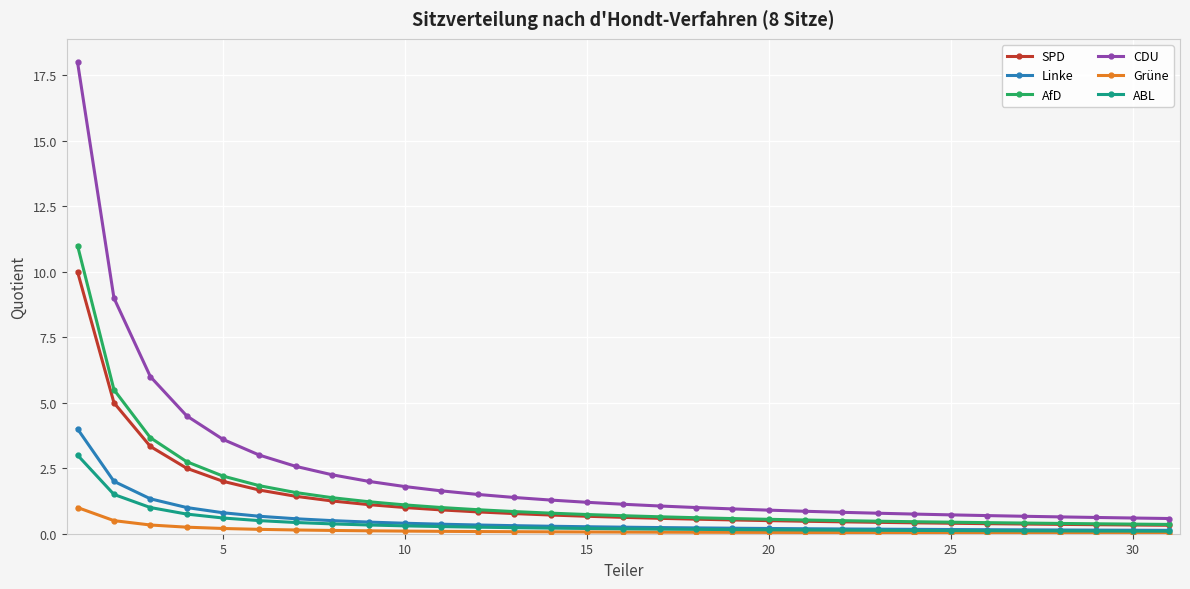

Which series has the largest range (max minus min)?

CDU